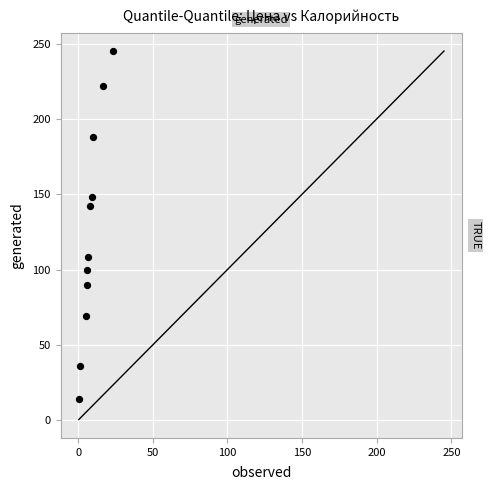

What Y value in the scatter plot is closest to 129?

142